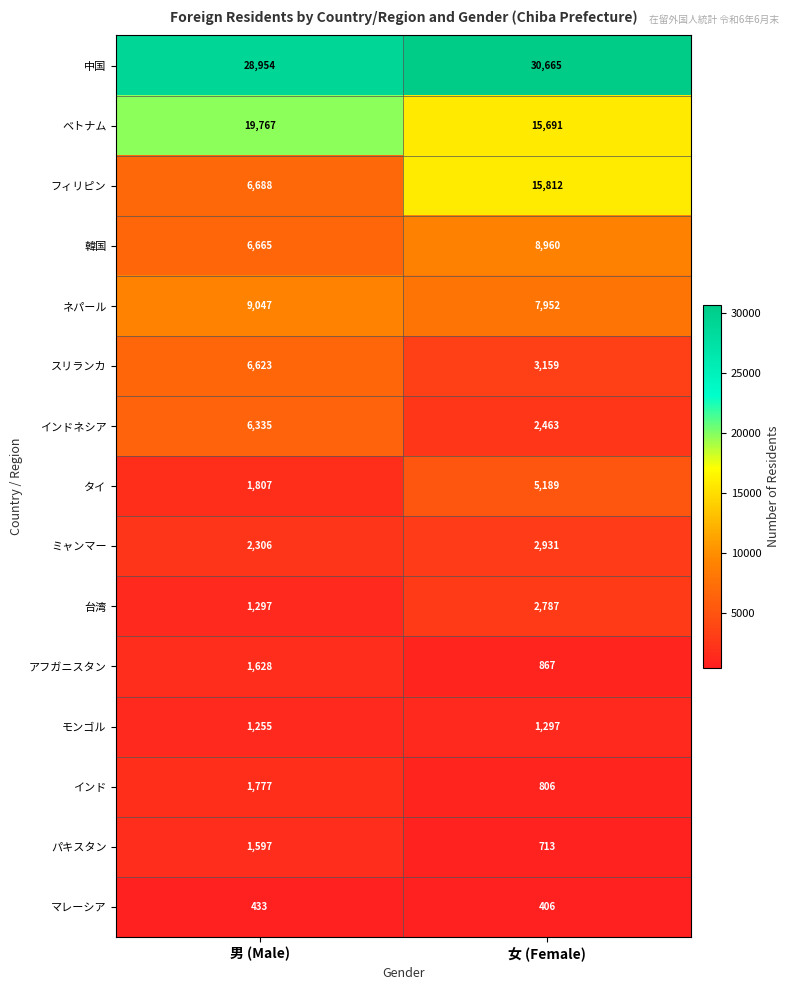

At how many categories does at least one series exceed 12251?

2